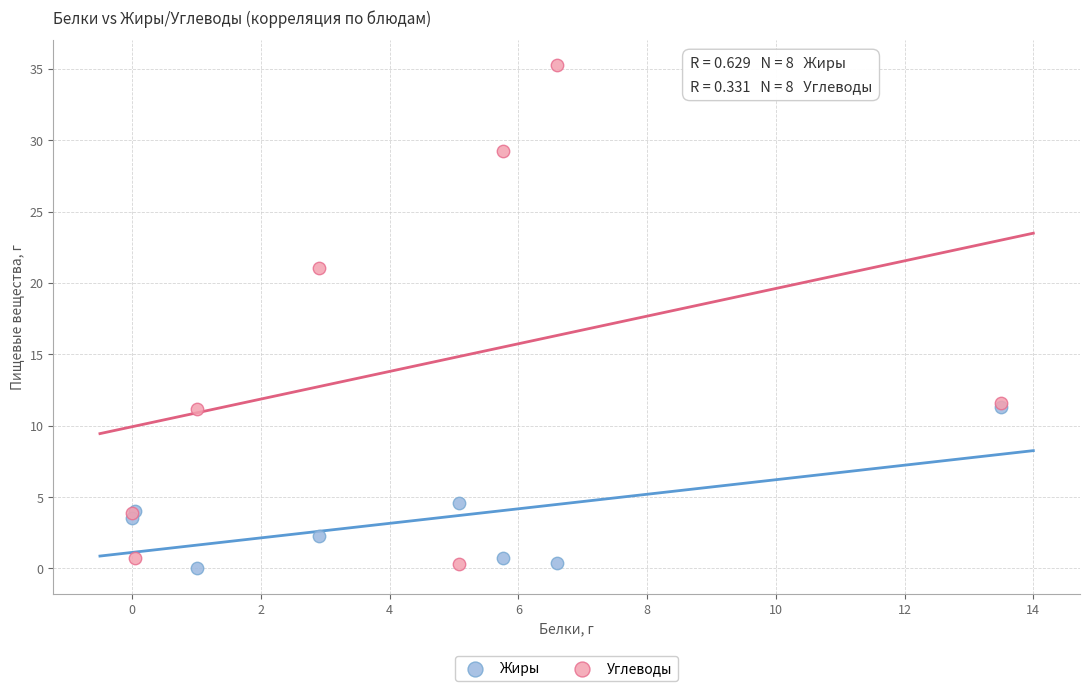

In the Жиры series, what Y value is closest to 5?

4.6